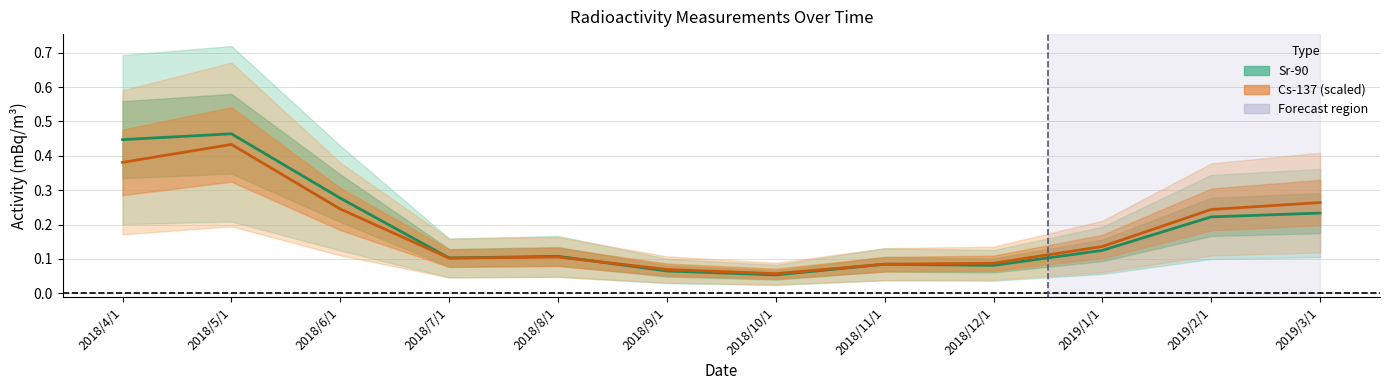

At which category does Cs-137 (scaled /10) reach its first local peak?

2018/5/1